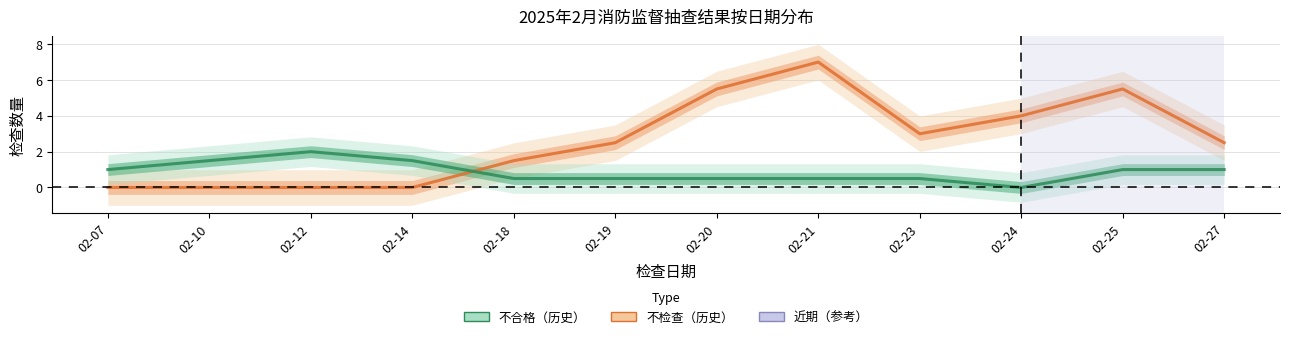

True or false: 不检查 has a value of 1.1 at 02-24.

False